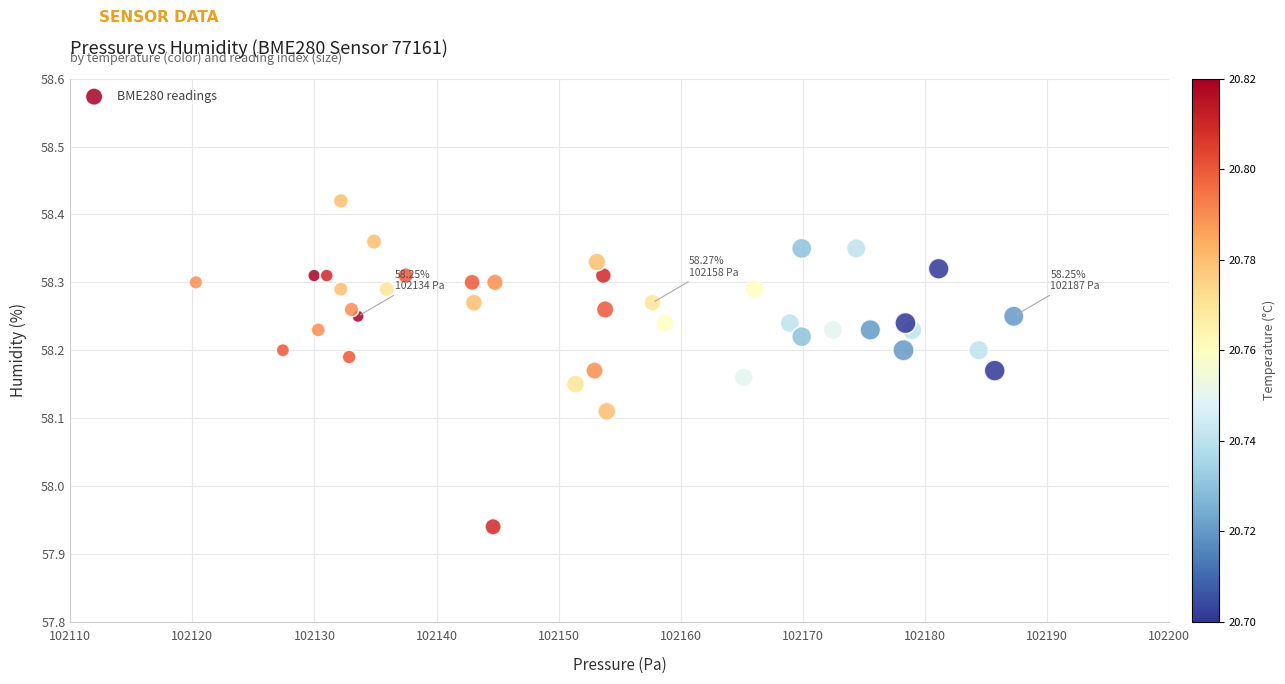

What is the range of Y values (max minus min)?

0.5